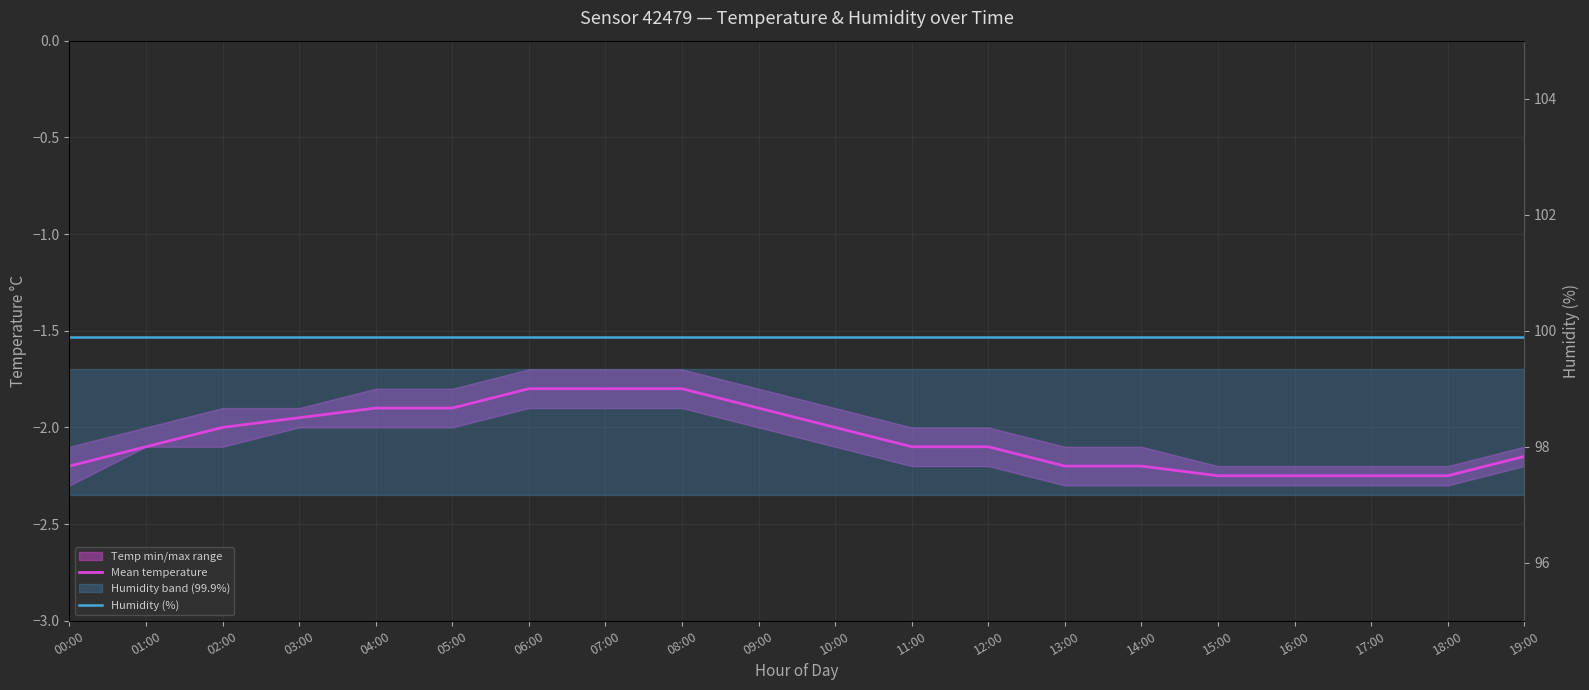

What is the average value of the Mean temperature series?

-2.1